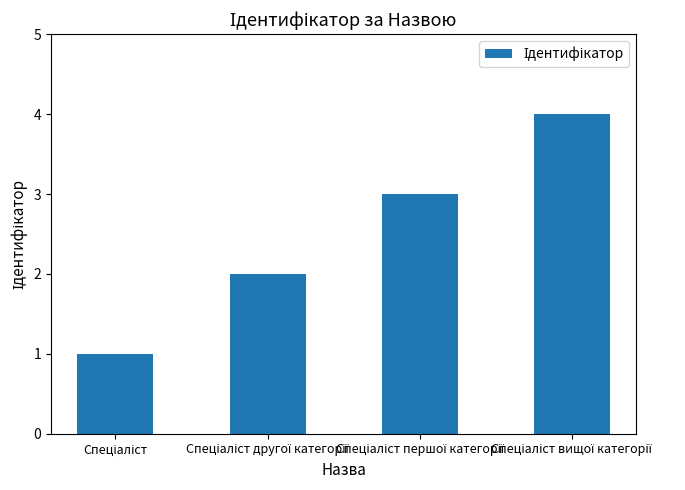

What is the maximum value shown in the chart?

4